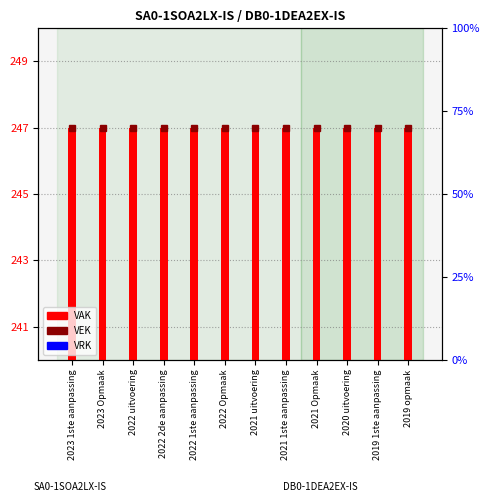

Between 2021 uitvoering and 2021 1ste aanpassing, which is larger?

2021 uitvoering